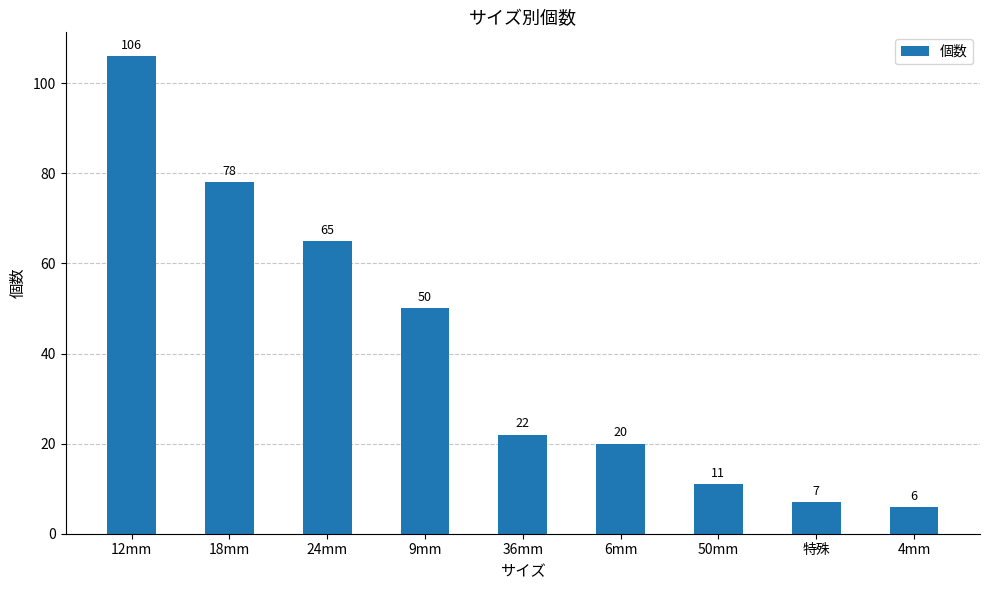

Does the chart contain any negative values?

No